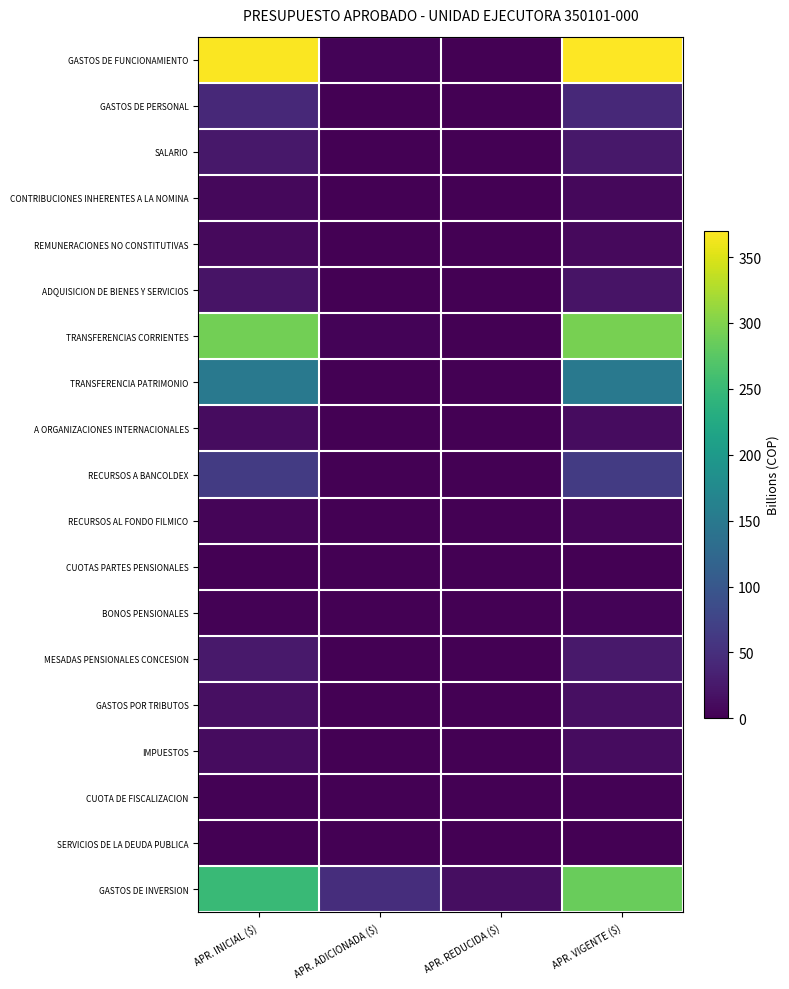

Which series has the largest range (max minus min)?

GASTOS DE FUNCIONAMIENTO